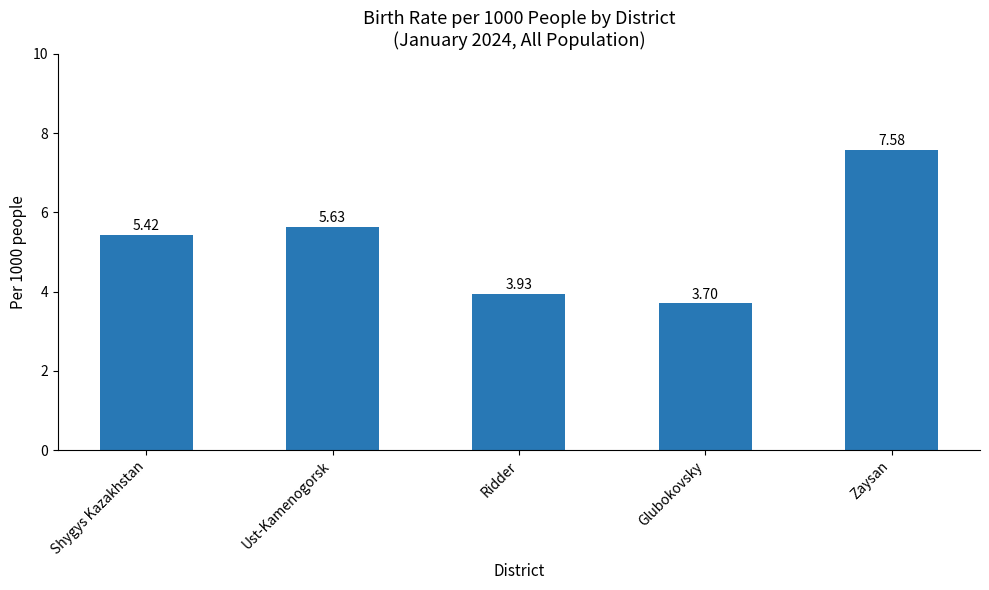

Rank the categories by value from highest to lowest.

Zaysan, Ust-Kamenogorsk, Shygys Kazakhstan, Ridder, Glubokovsky